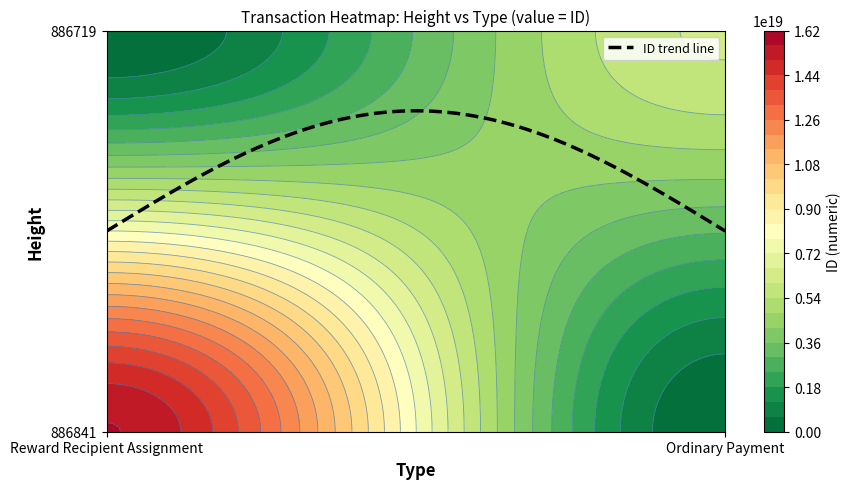

Between 886719 and 886841, which is larger?

886841